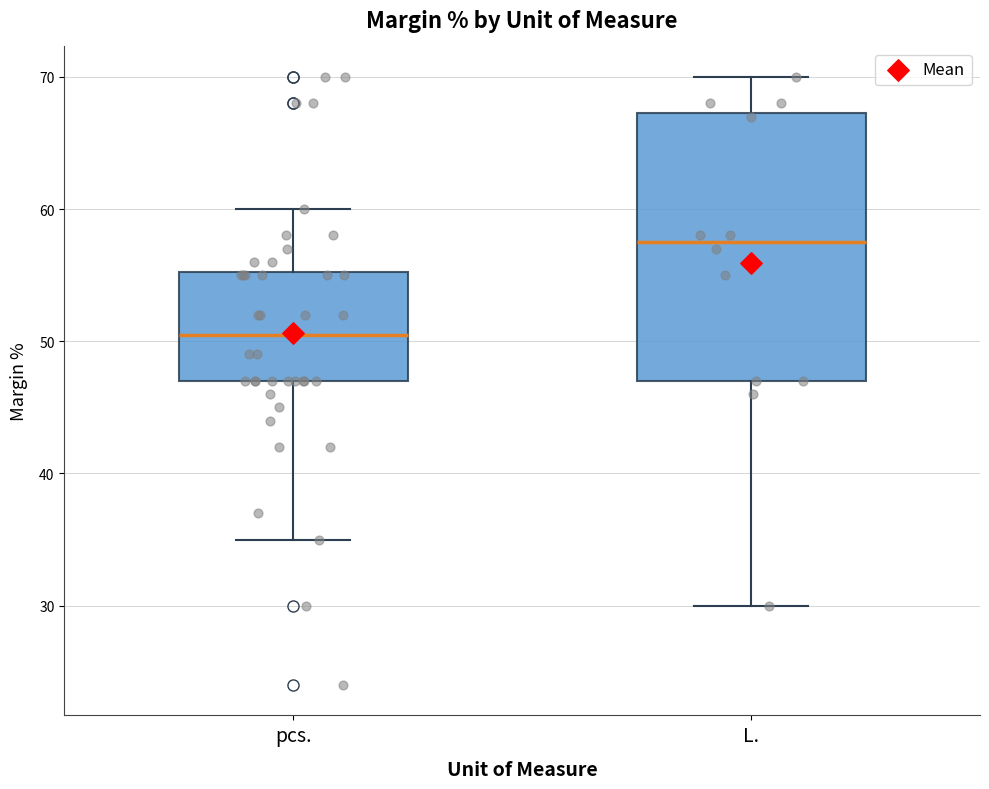

Reading left to right, transcribe this box plot: for each box, give where its median line is, the range the box spans, and where its two whiskers end, as read against the y-axis. The values are not printed on the chart, so give them approximately, as read against the axis.

pcs.: median 51, box 47 to 55, whiskers 35 to 60
L.: median 58, box 47 to 67, whiskers 30 to 70